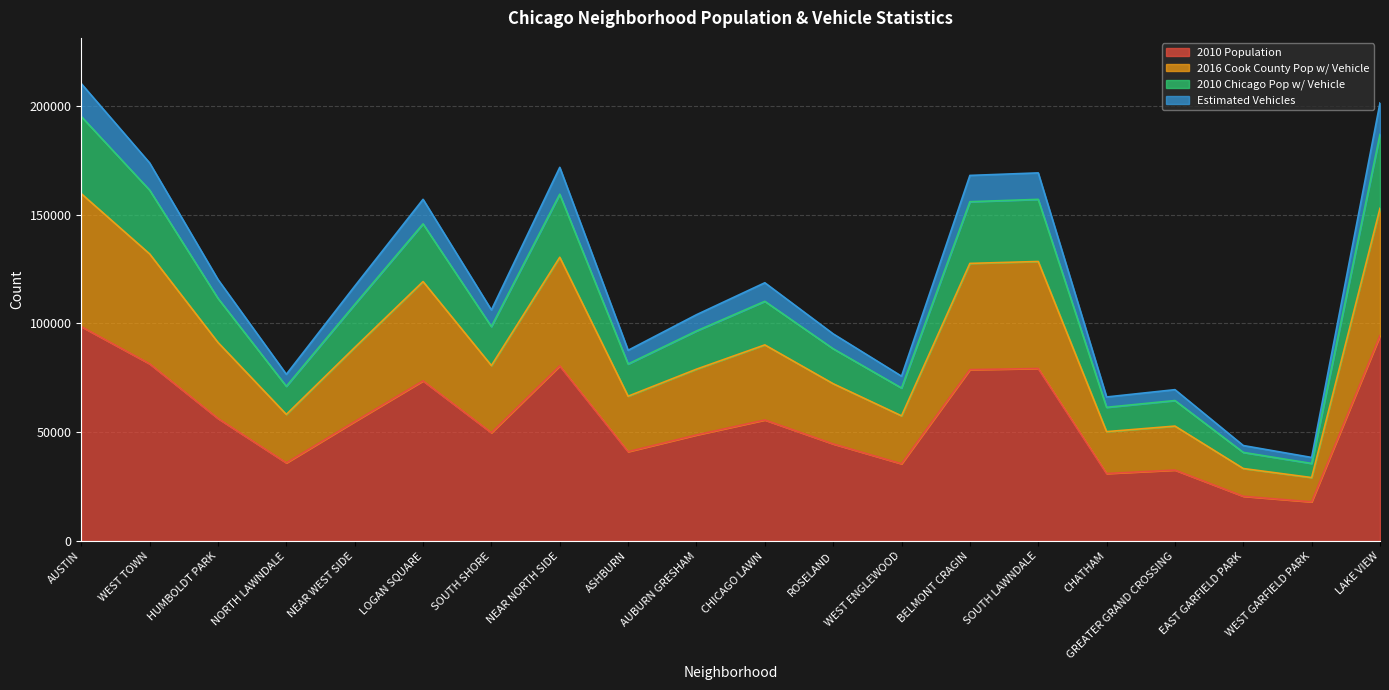

What is the greatest value displayed?

210163